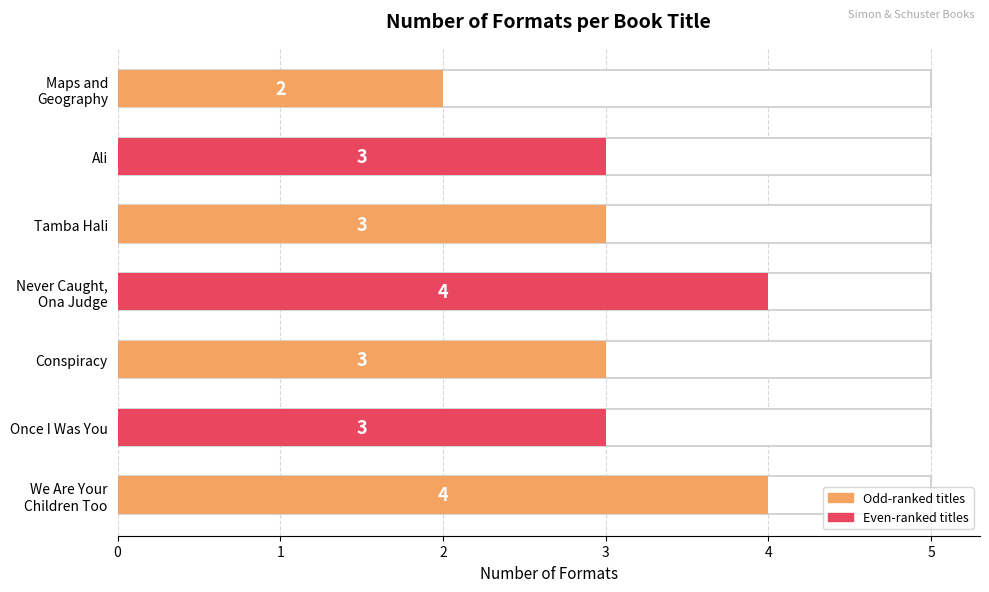

Reading left to right, transcribe all the data shown in this chart.

4	3	3	4	3	3	2